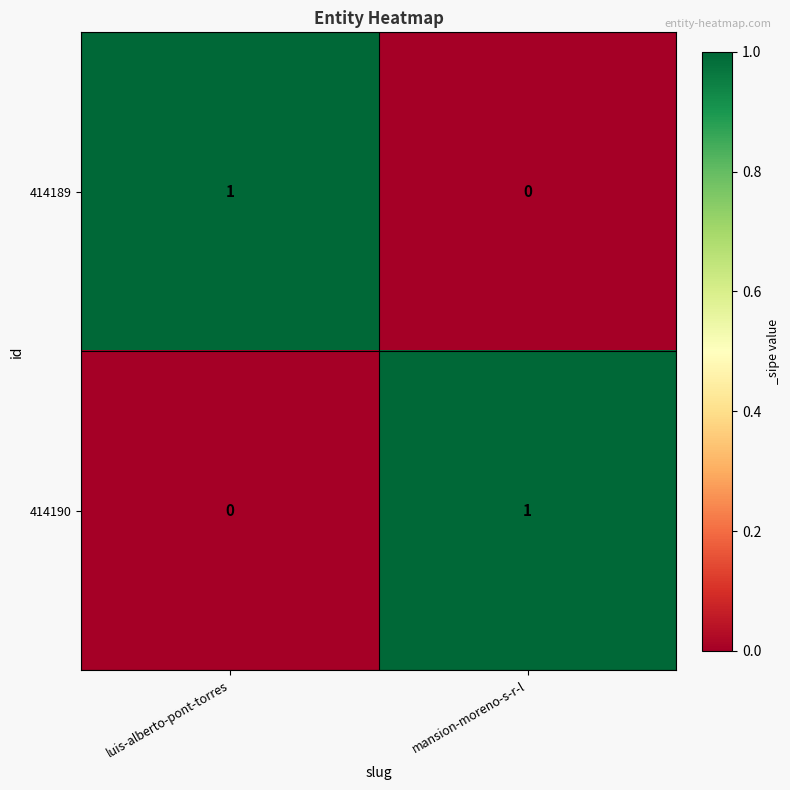

List the labels in order of 414190 value, smallest first.

luis-alberto-pont-torres, mansion-moreno-s-r-l